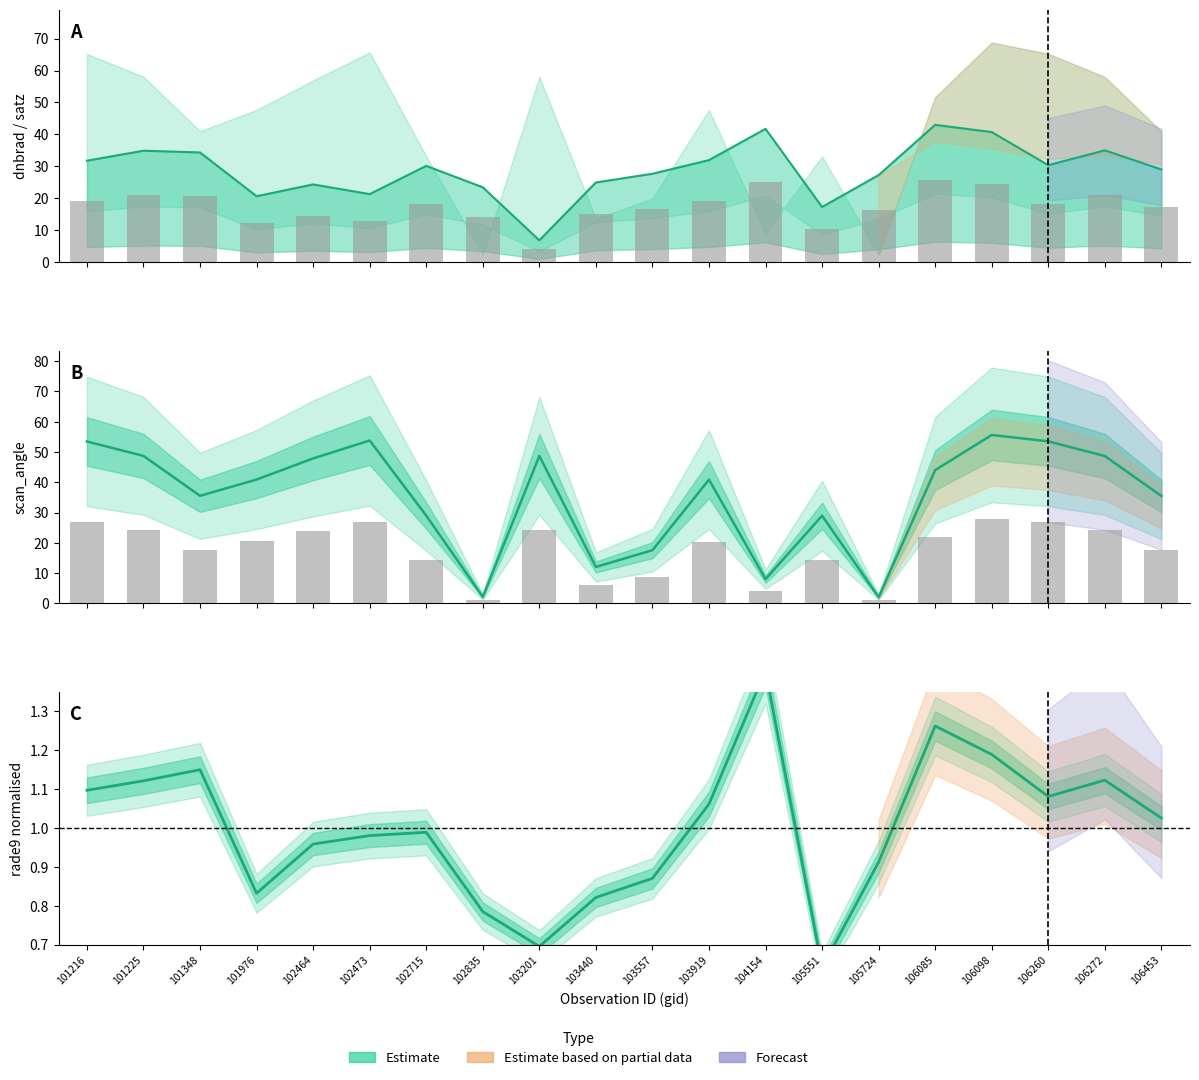

What is the difference between the scan_angle values at 106098 and 103919?

7.4